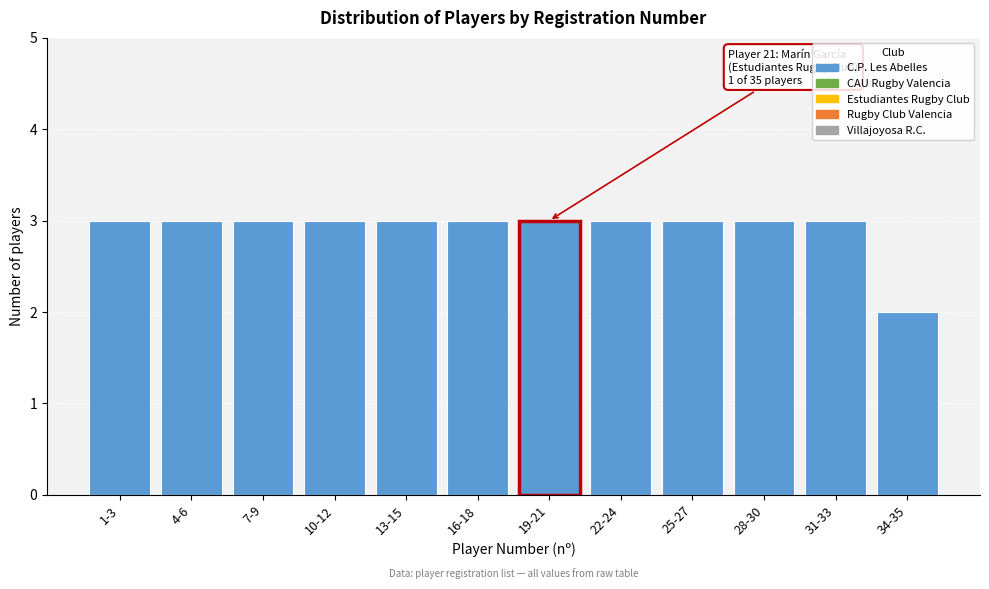

Reading right to left, what are all the values shown in this chart?

2	3	3	3	3	3	3	3	3	3	3	3